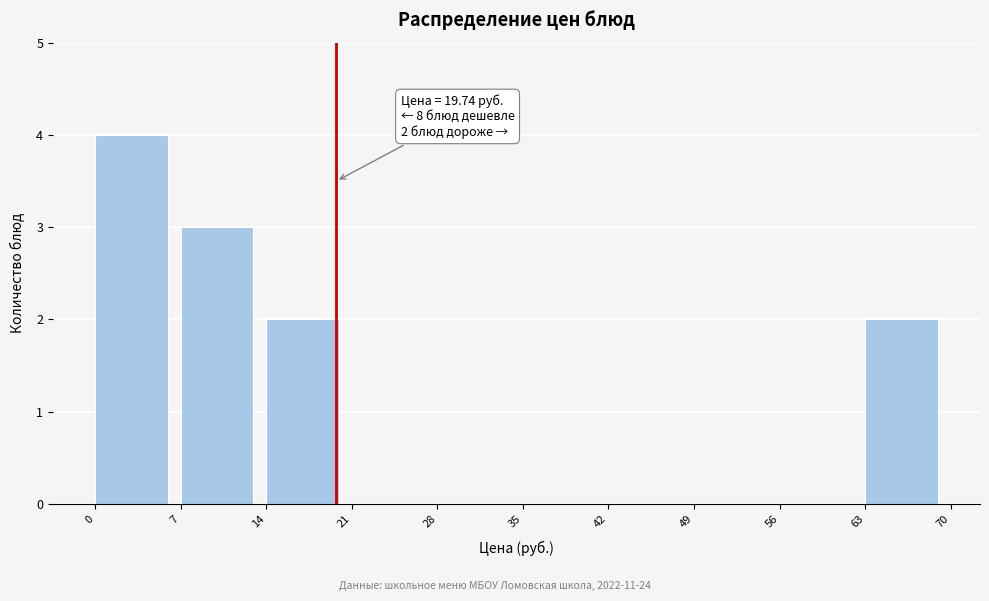

Over which range of the x-axis is the bar tallest?

0 to 7